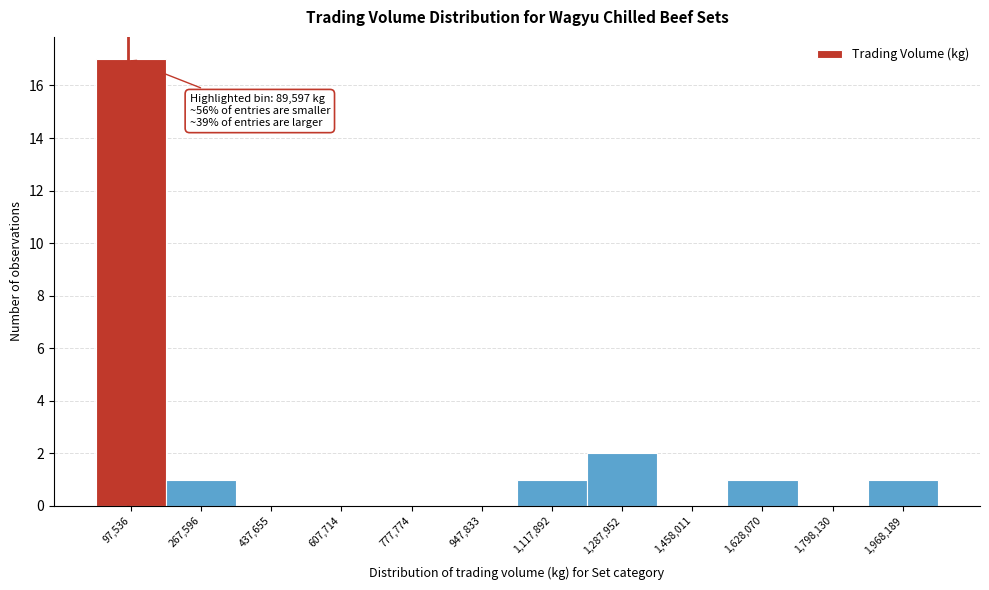

Which range on the x-axis has the tallest bar?

20000 to 180000